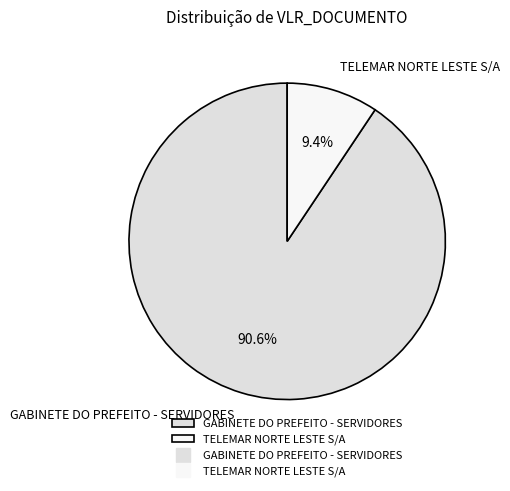

What percentage do TELEMAR NORTE LESTE S/A and GABINETE DO PREFEITO - SERVIDORES together represent?

100.0%